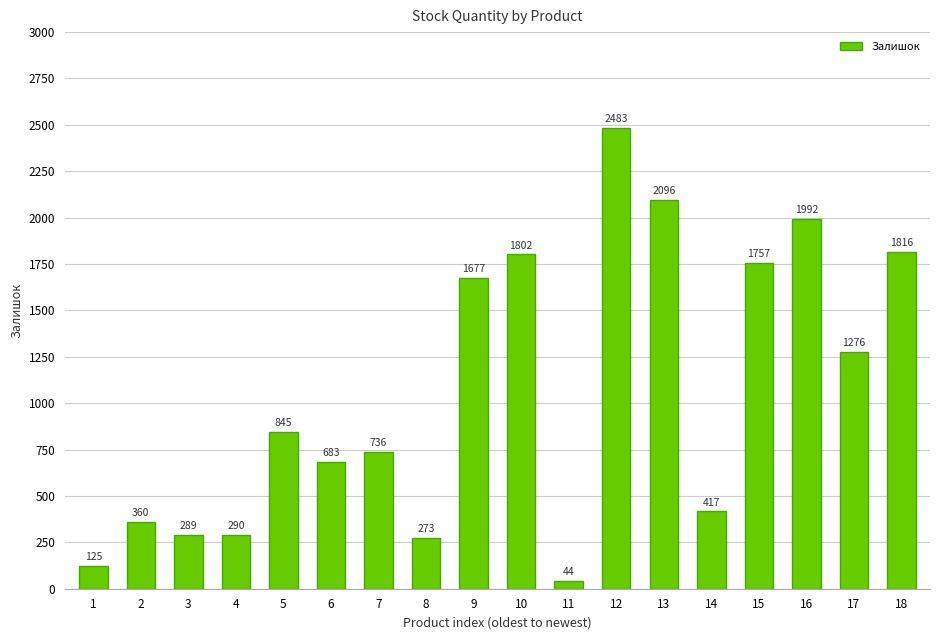

Which category has the highest value across all series?

12